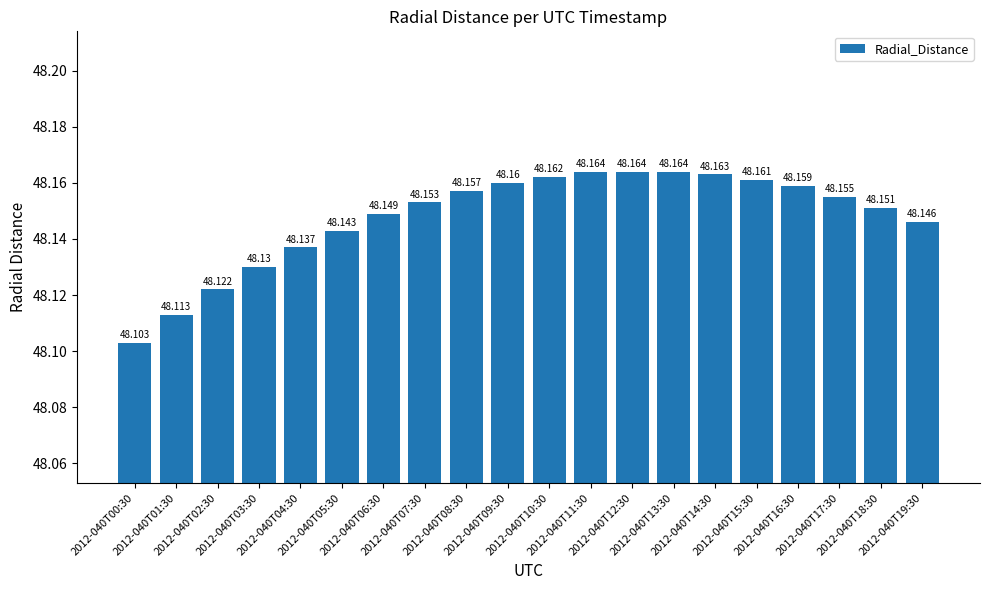

Approximately how many times larger is the value at 2012-040T07:30 compared to 2012-040T02:30?

1.0